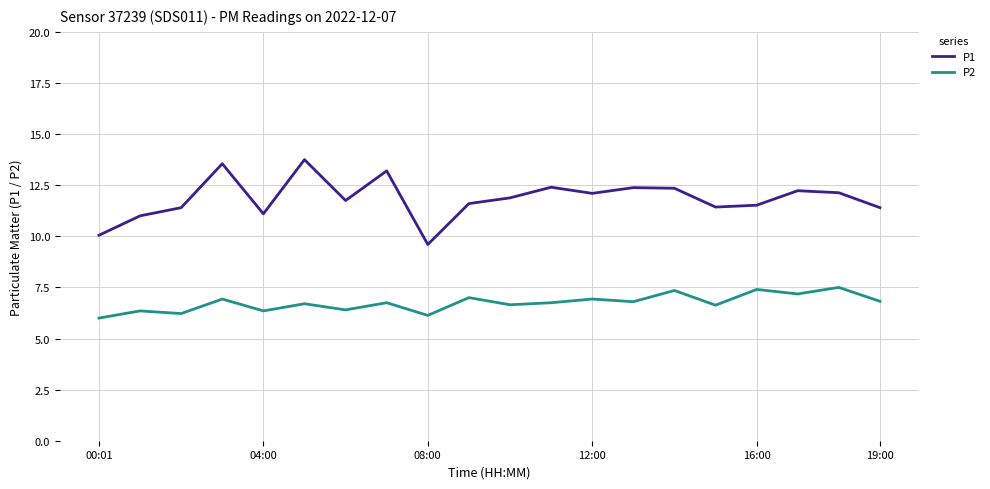

True or false: P1 and P2 intersect in this chart.

False